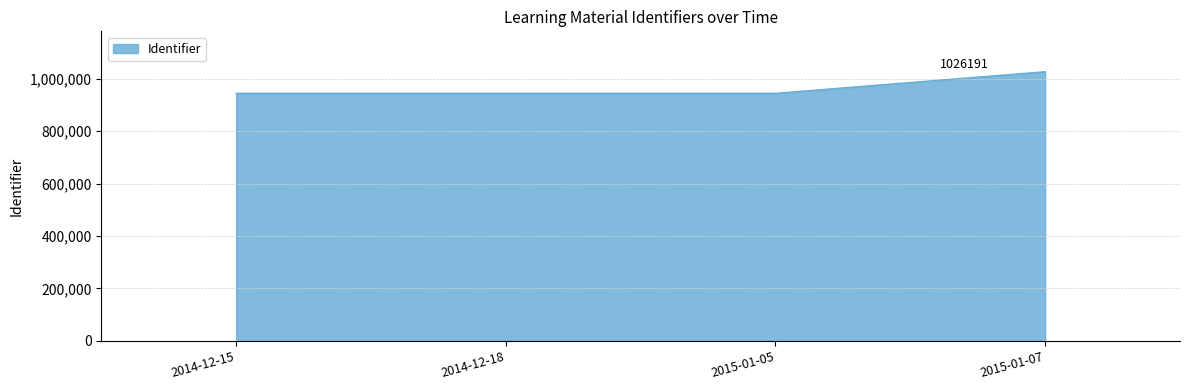

What is the minimum value shown in the chart?

943849